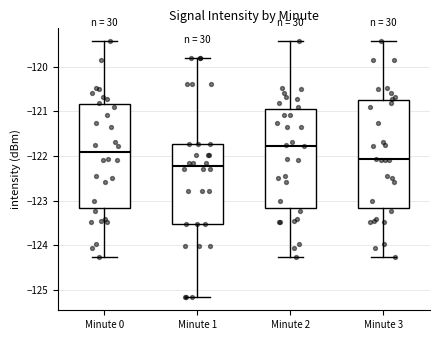

Where does the upper whisker of the box for Minute 3 end on the y-axis? The values are not printed on the chart, so give them approximately, as read against the axis.

-119.4